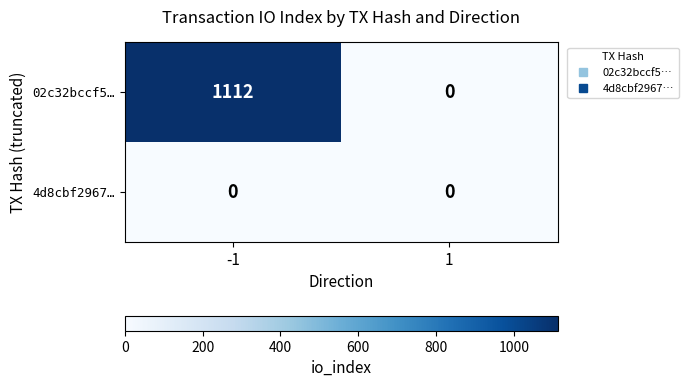

Rank the series by their maximum value, from lowest to highest.

4d8cbf2967…, 02c32bccf5…